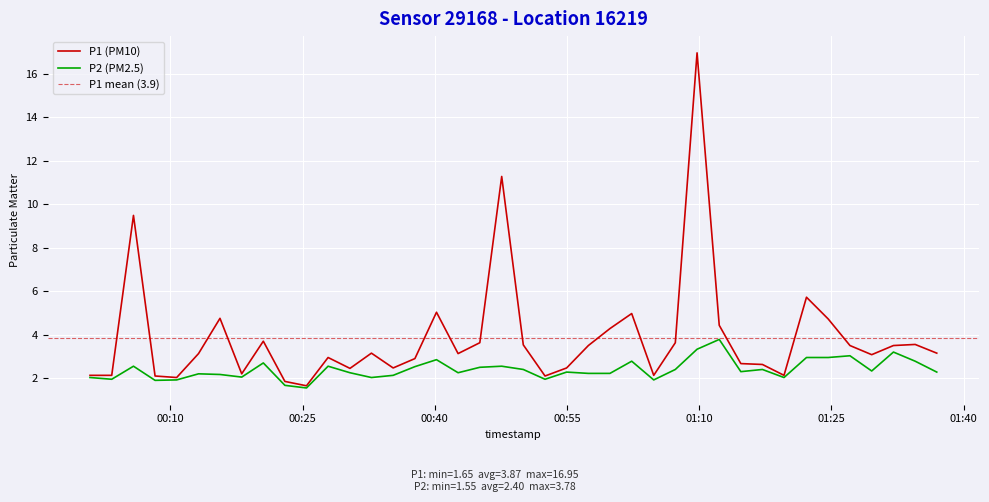

What is the average value of the P1 series?

3.9